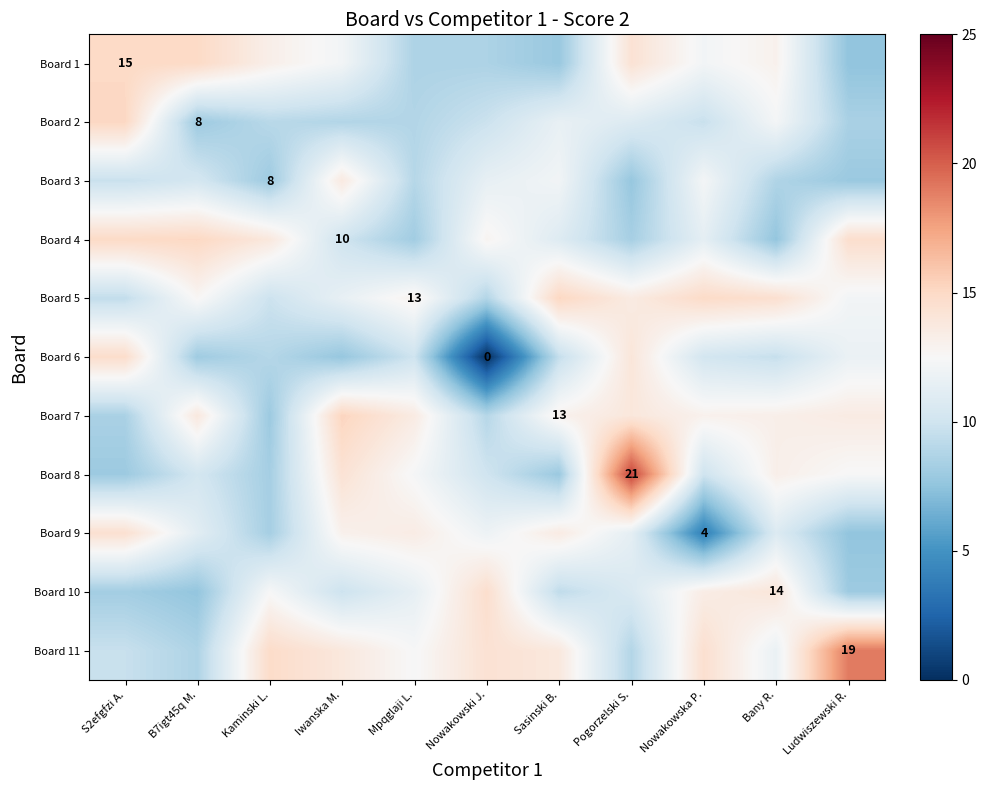

How many values in the Board 2 series are below 9?

4